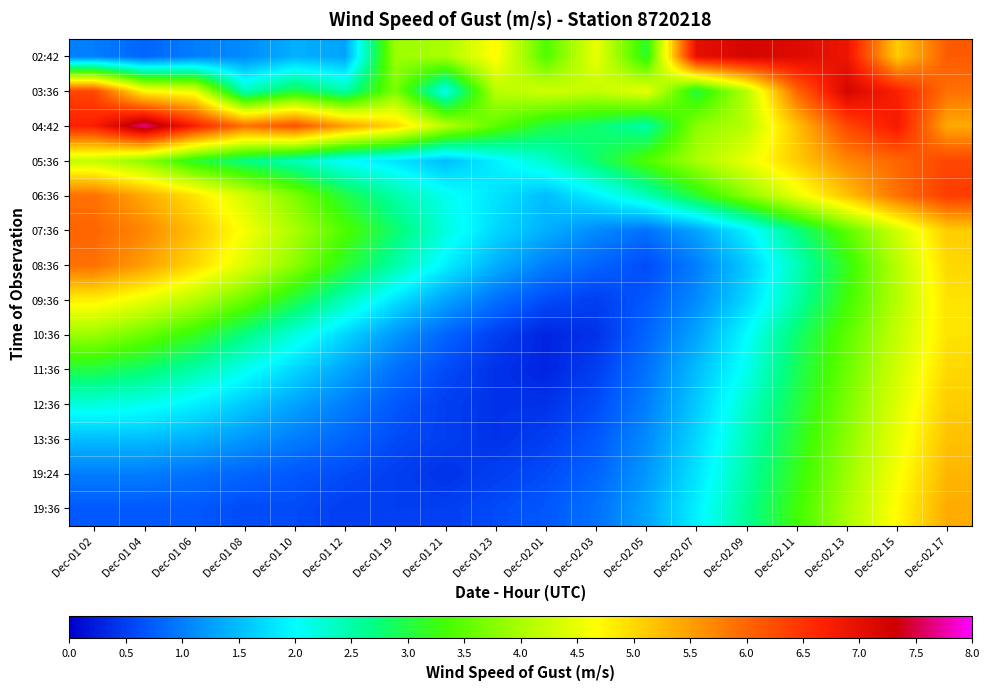

Count the number of data series in this chart.

14